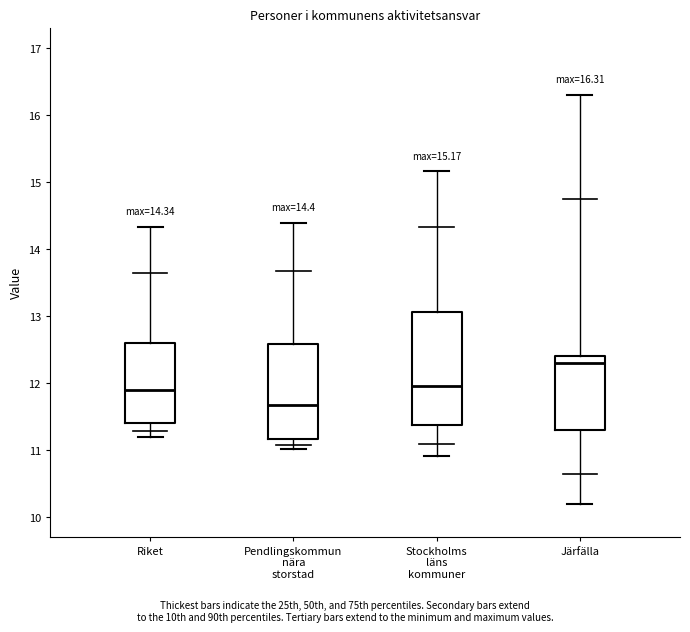

Comparing the boxes themselves (not the whiskers), which one is the tallest?

Stockholms läns kommuner